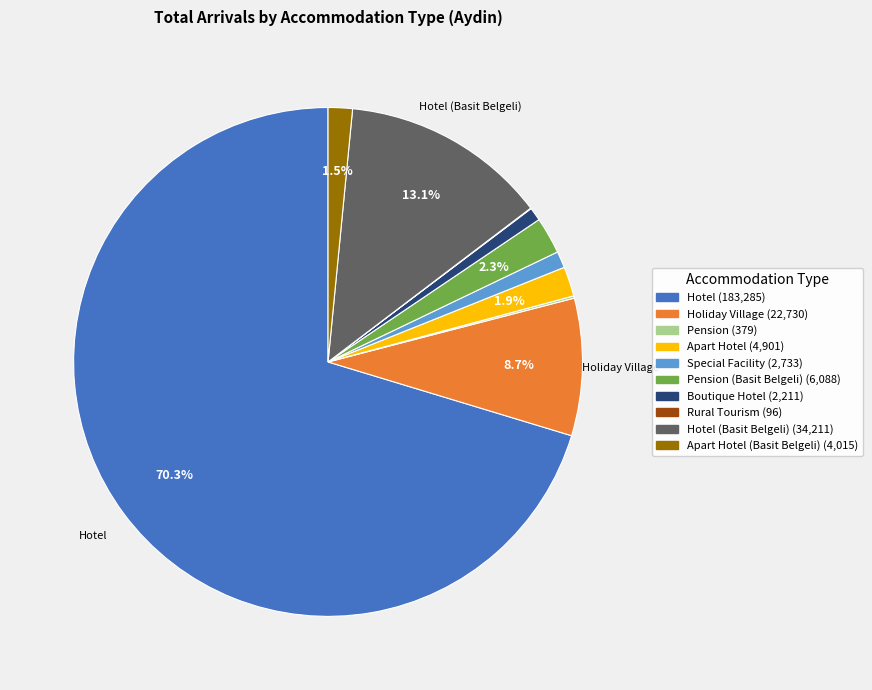

Is there any slice that represents more than half of the pie?

Yes